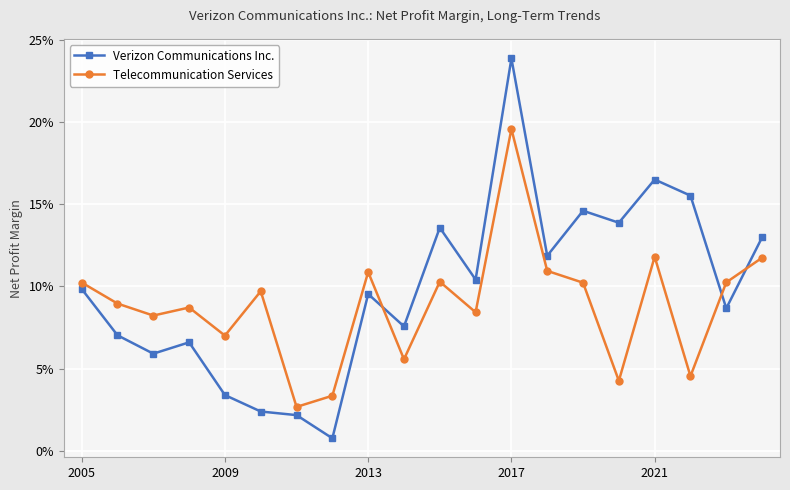

Is this an area chart (filled region under the line)?

No